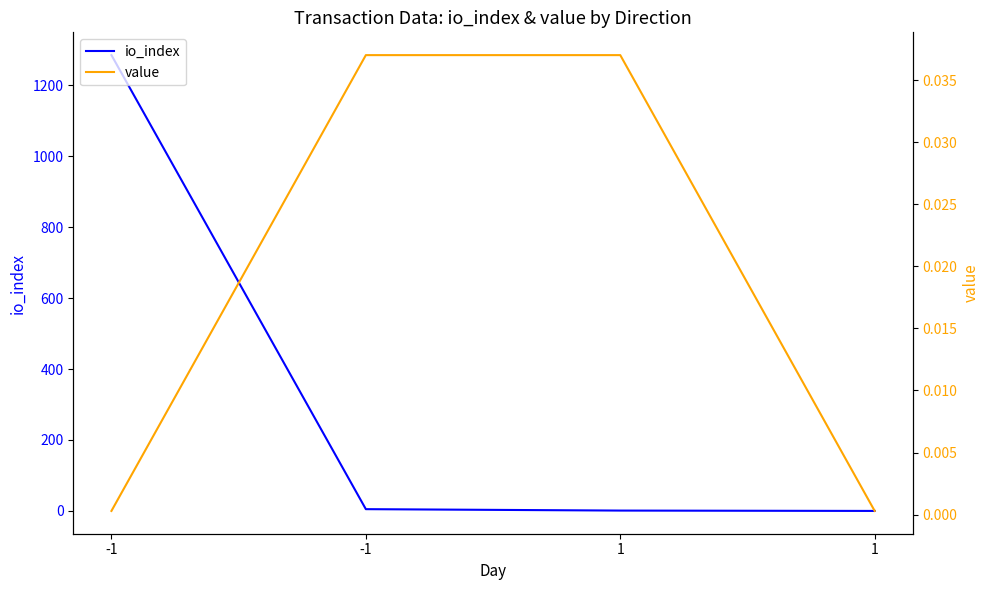

Which series has the largest range (max minus min)?

io_index